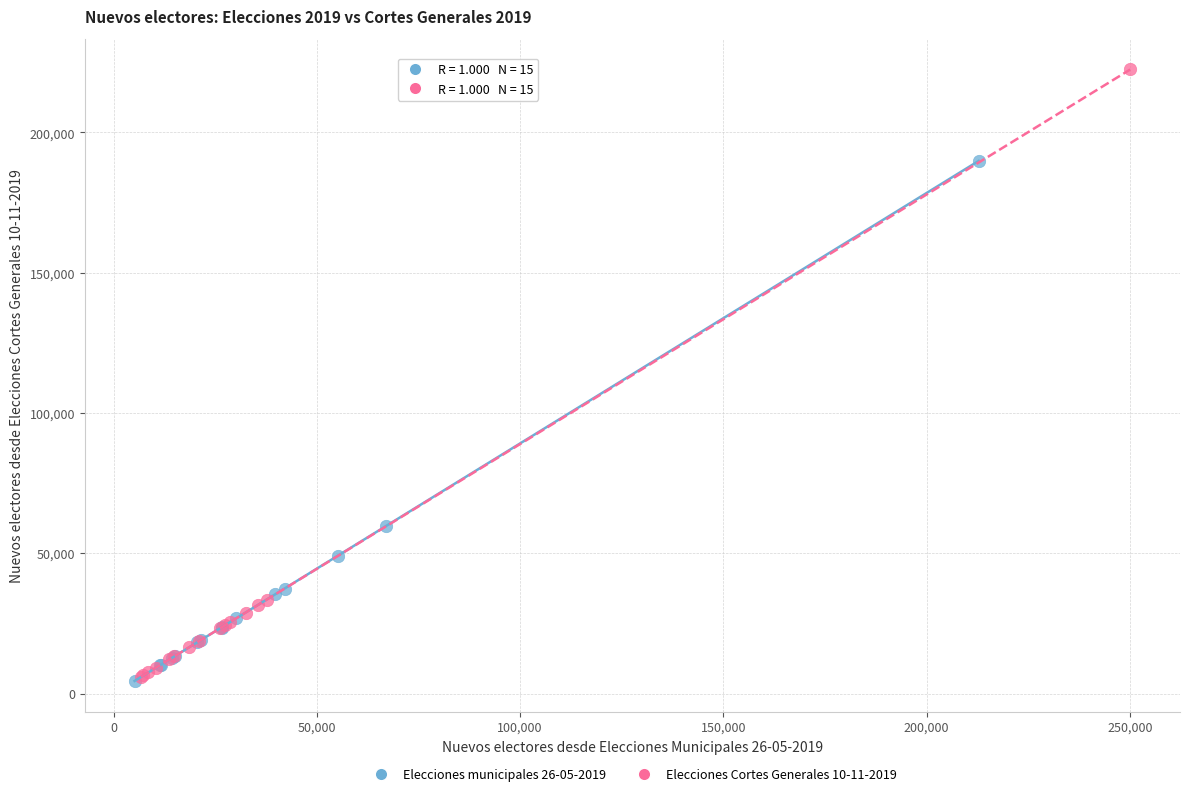

Which series reaches the maximum Y coordinate?

Elecciones Cortes Generales 10-11-2019